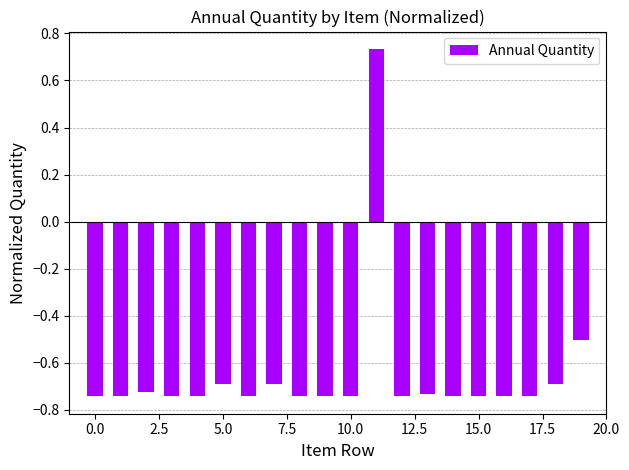

What is the difference between the maximum and second lowest values?

1.5